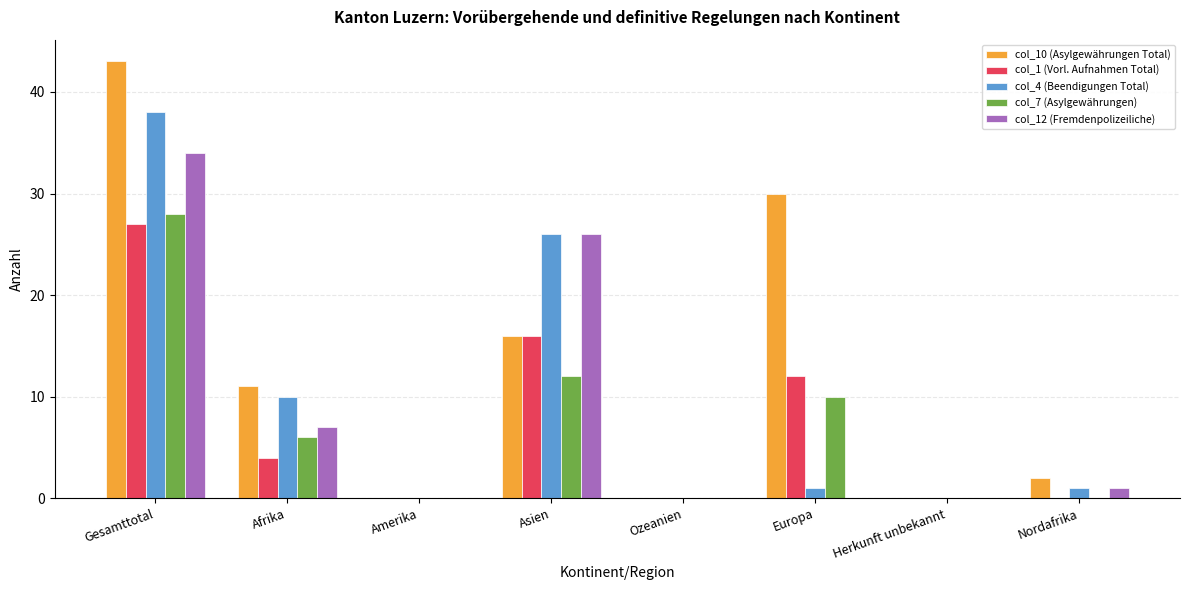

Which series has the largest range (max minus min)?

col_10 (Asylgewährungen Total)